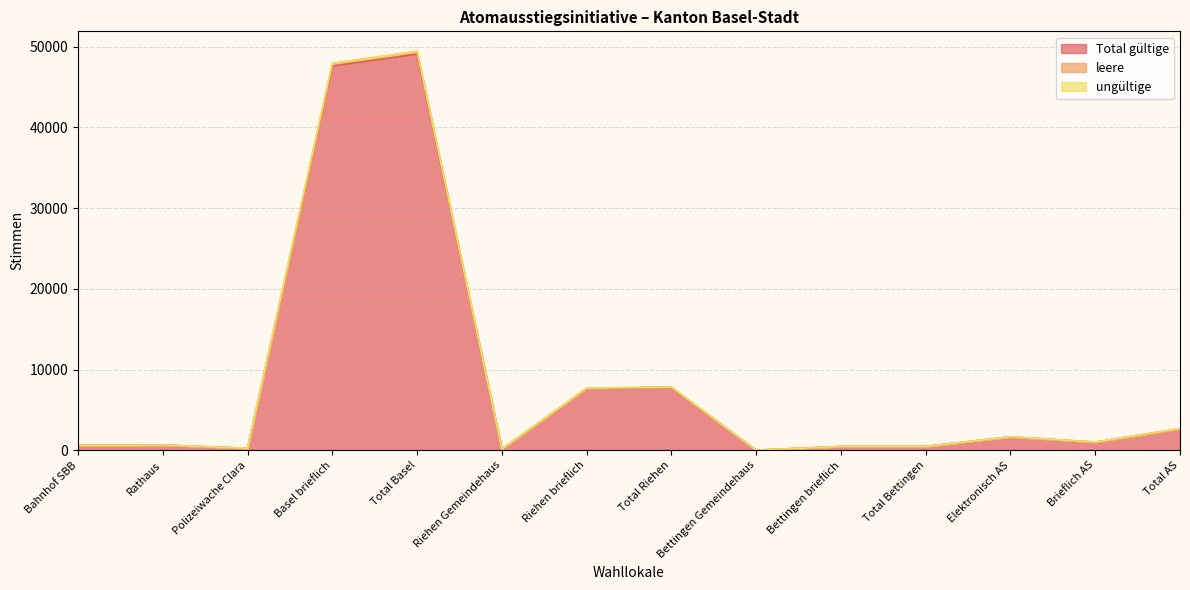

At which category does Total gültige reach its first local valley?

Polizeiwache Clara